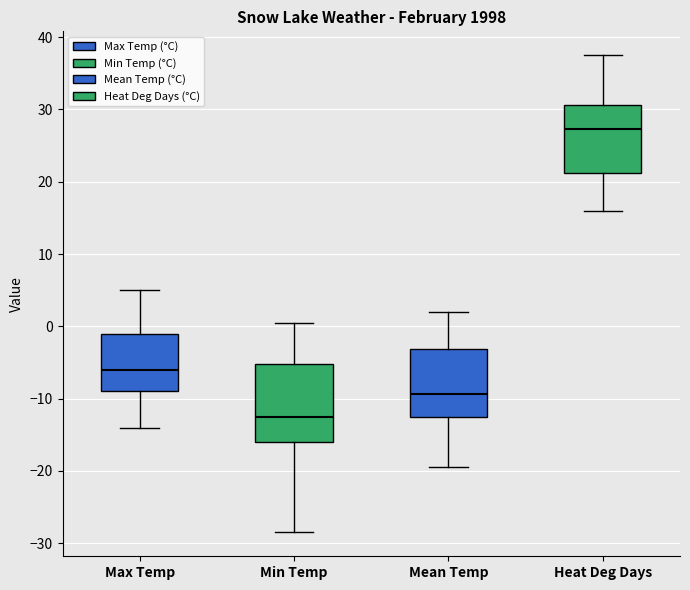

Which box is the tallest, from its lower edge to its upper edge?

Min Temp